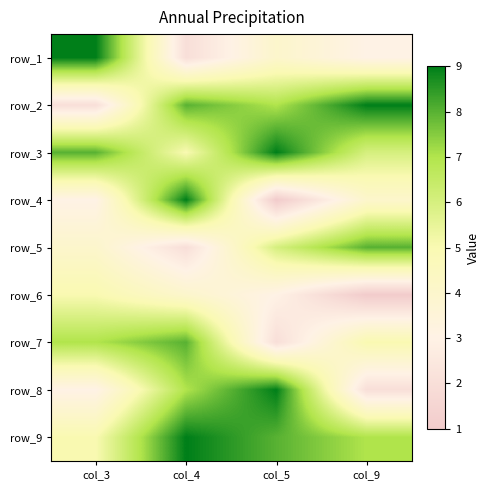

At how many categories does at least one series exceed 3?

4